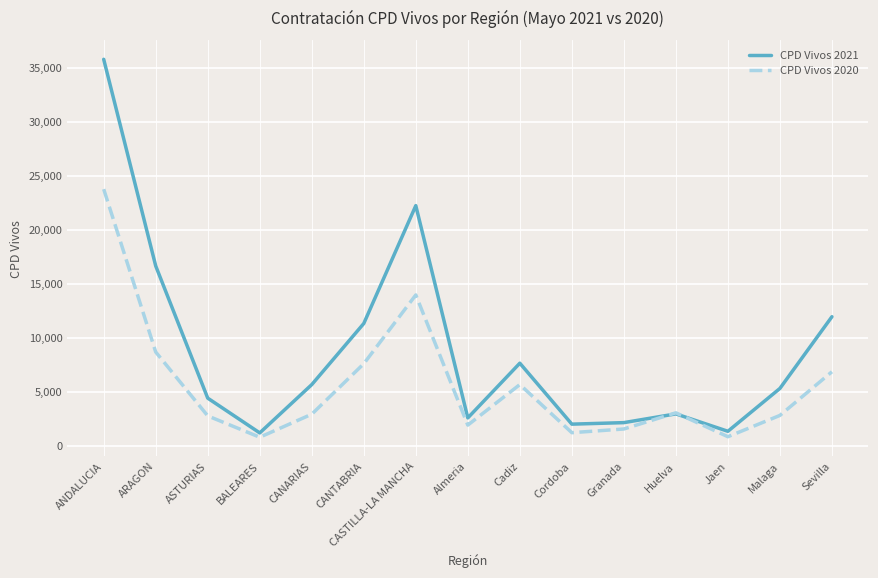

Where does the CPD Vivos 2021 series first go above 5289?

ANDALUCIA